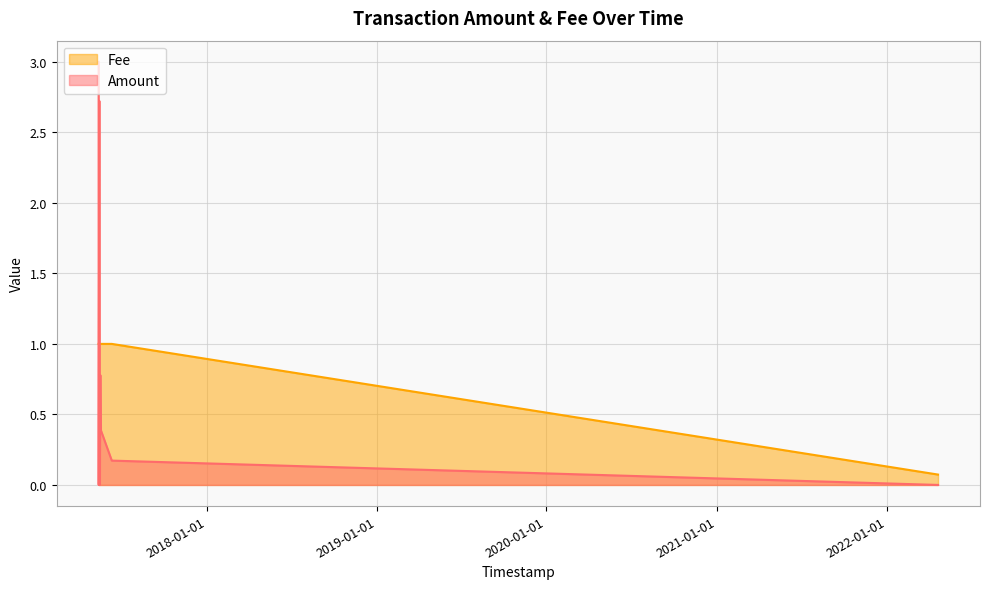

Read the Amount value at 2017-05-17 11:51:00.

0.8